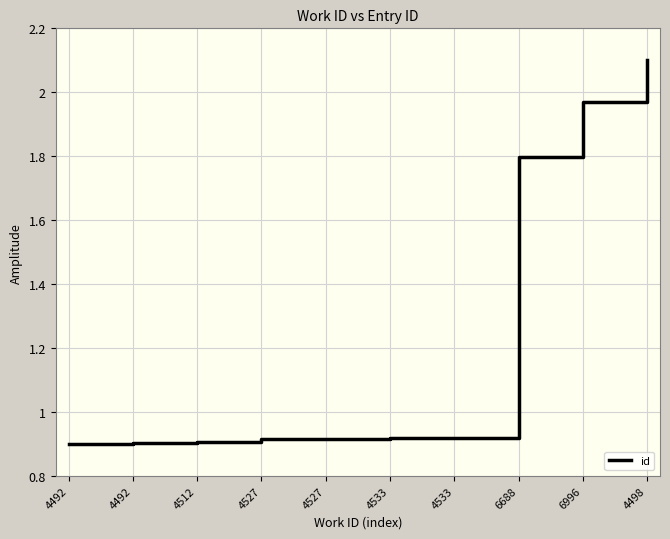

Reading left to right, extract all data points from this chart.

0.9	0.9	0.9	0.9	0.9	0.9	0.9	1.8	2.0	2.1